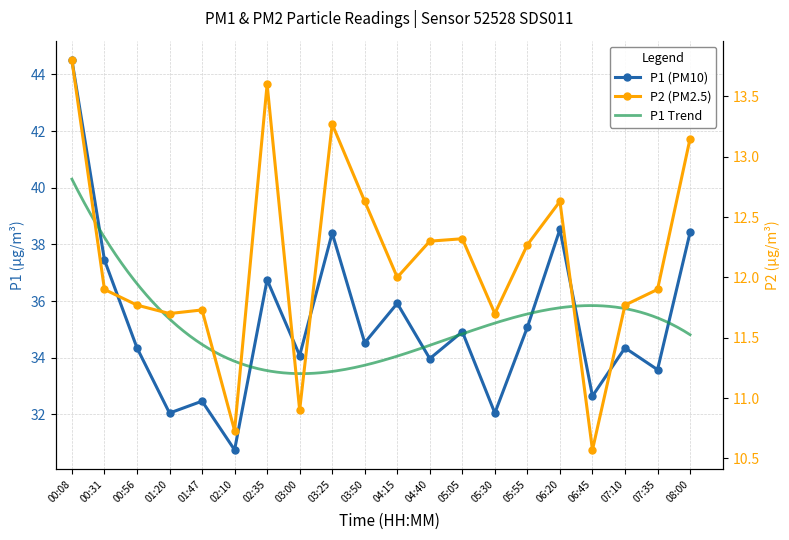

Is the value of P1 at 05:55 greater than the value of P2 at 00:56?

Yes